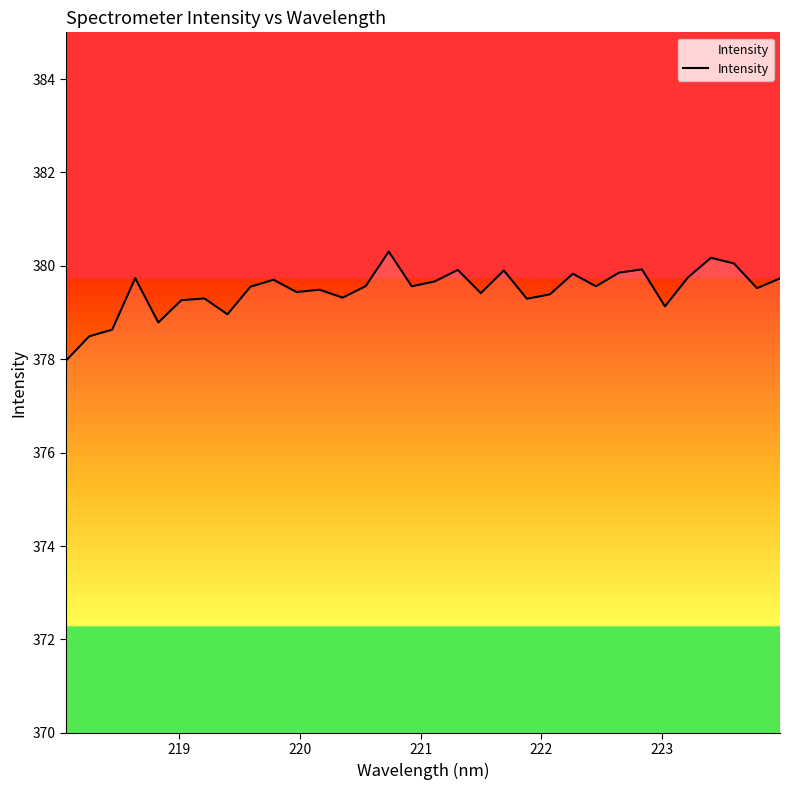

What is the maximum value shown in the chart?

380.3